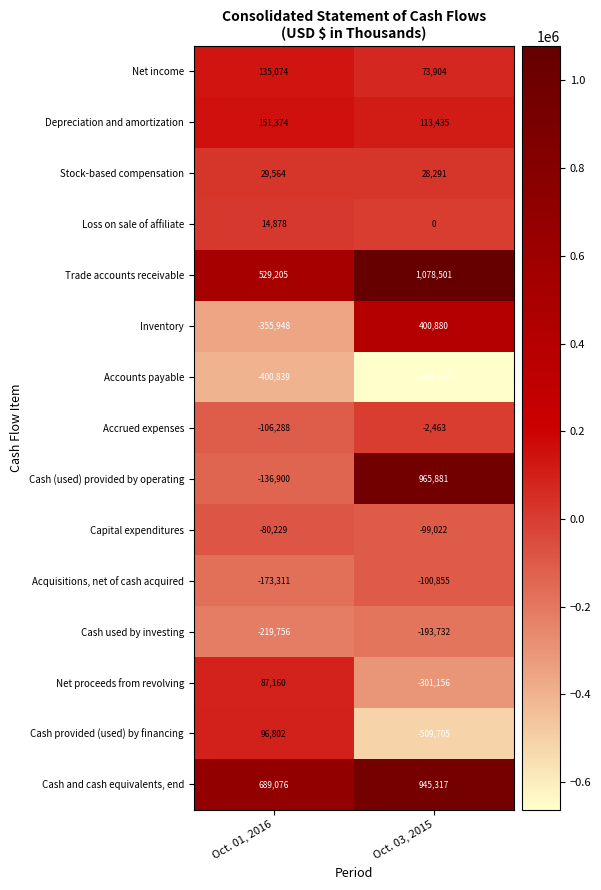

Is it true that Cash (used) provided by operating equals 392306 at Oct. 03, 2015?

False